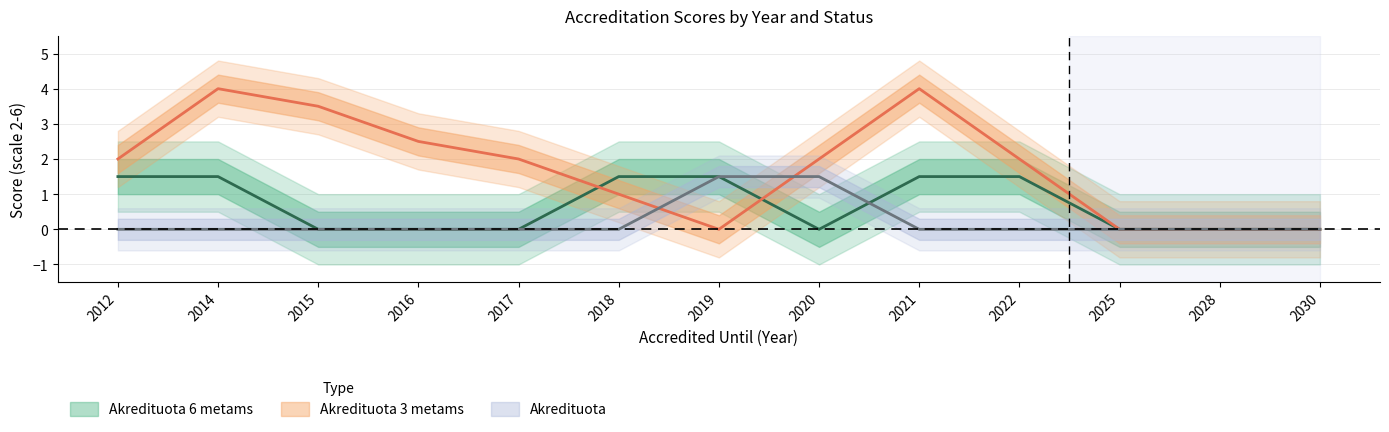

Which series has the largest total across all categories?

Akredituota 3 metams